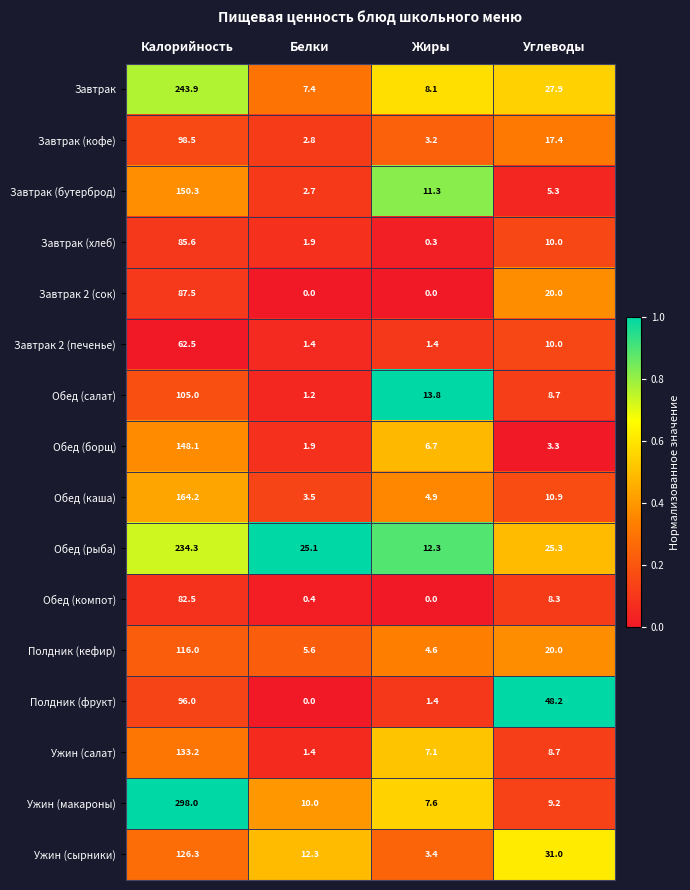

What is the difference between the Полдник (фрукт) values at Жиры and Калорийность?

94.6